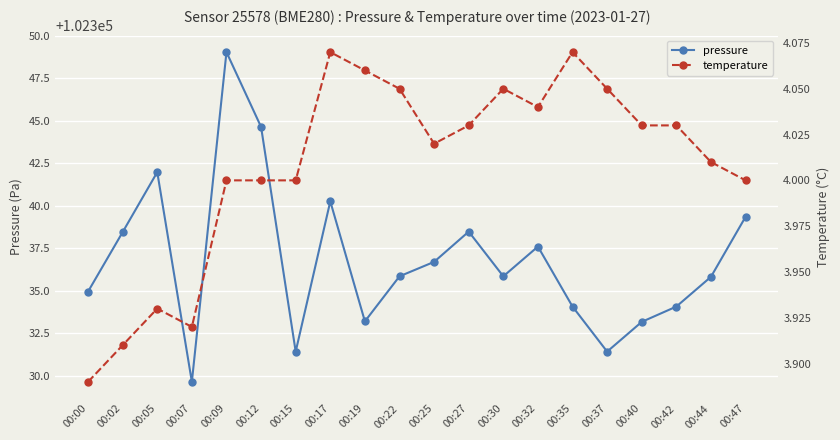

What is the difference between the pressure values at 00:42 and 00:17?

6.2